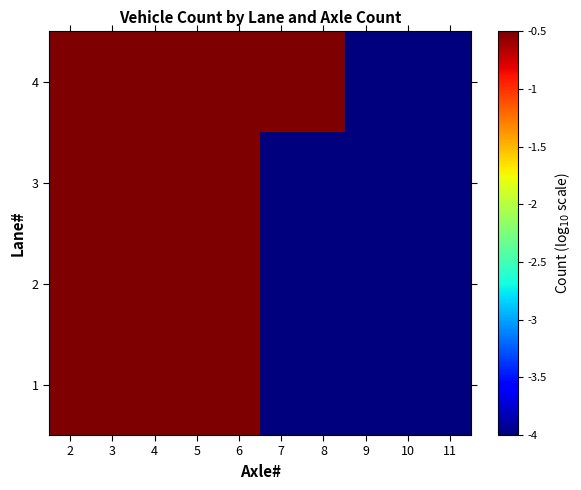

Which series has the largest total across all categories?

4